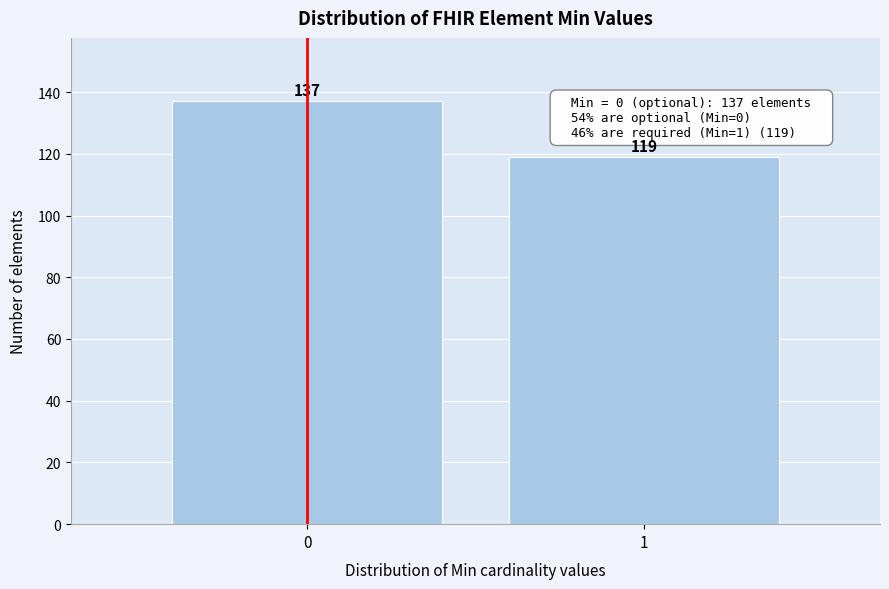

Reading left to right, extract all data points from this chart.

0=137	1=119